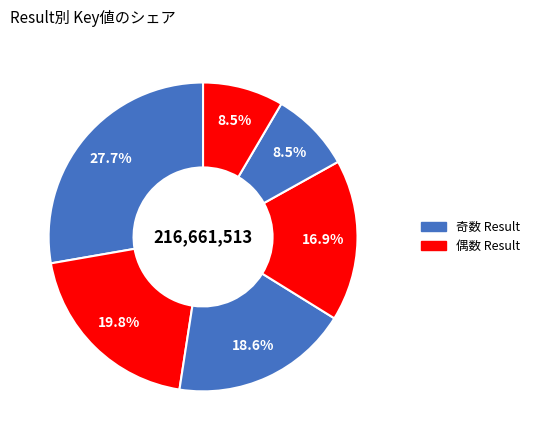

How many segments does this pie chart have?

6